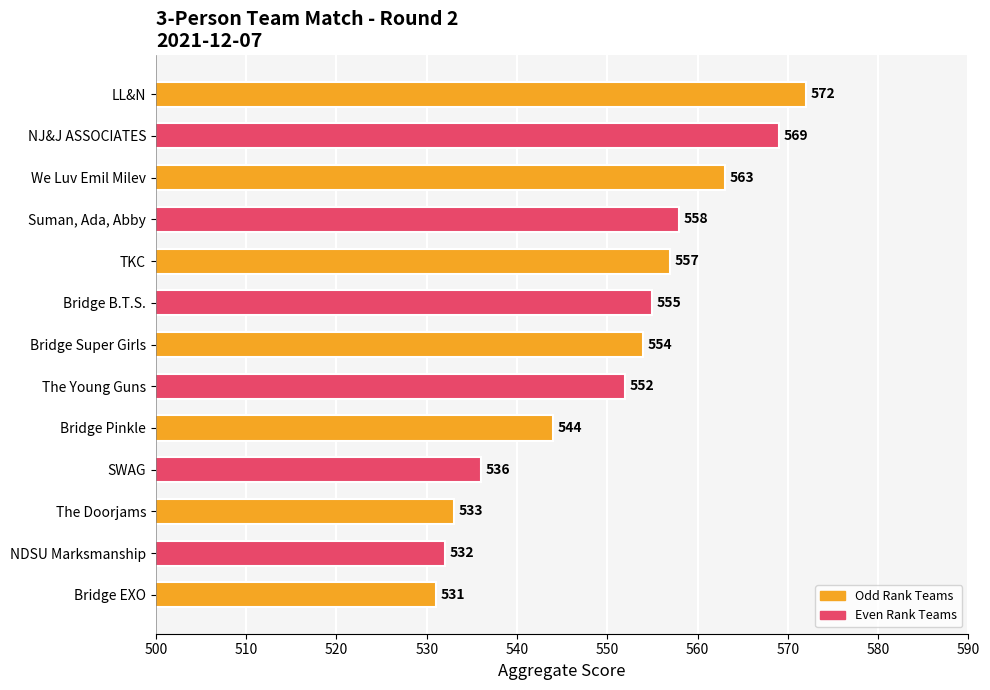

How many bars are there in total?

13